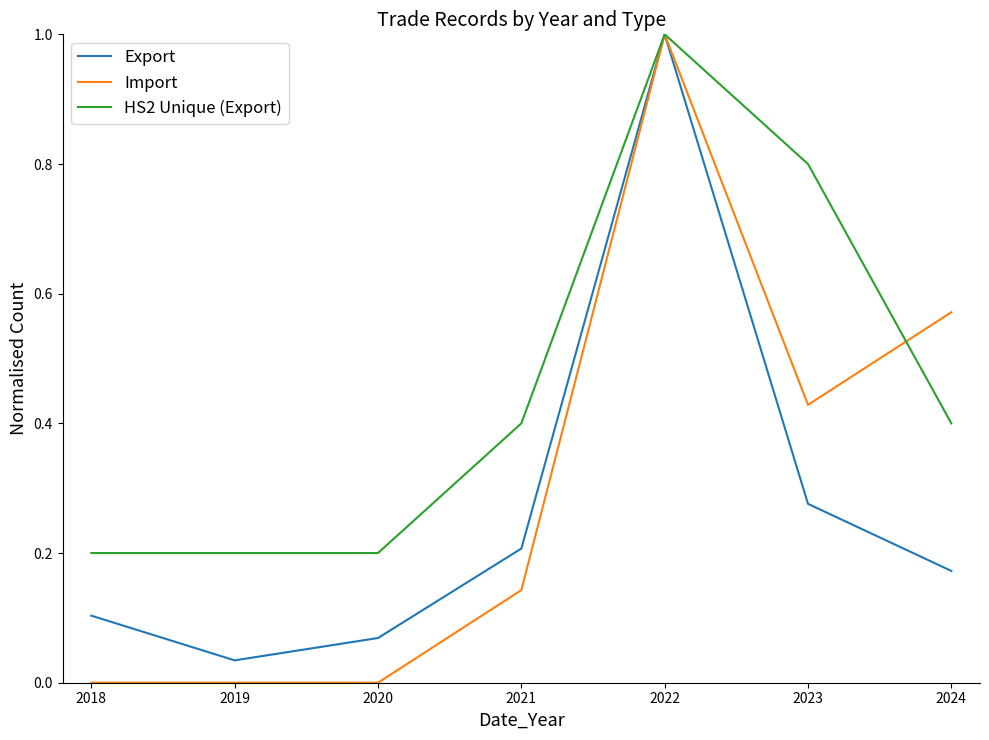

What are all the series names shown in the legend?

Export, Import, HS2 Unique (Export)